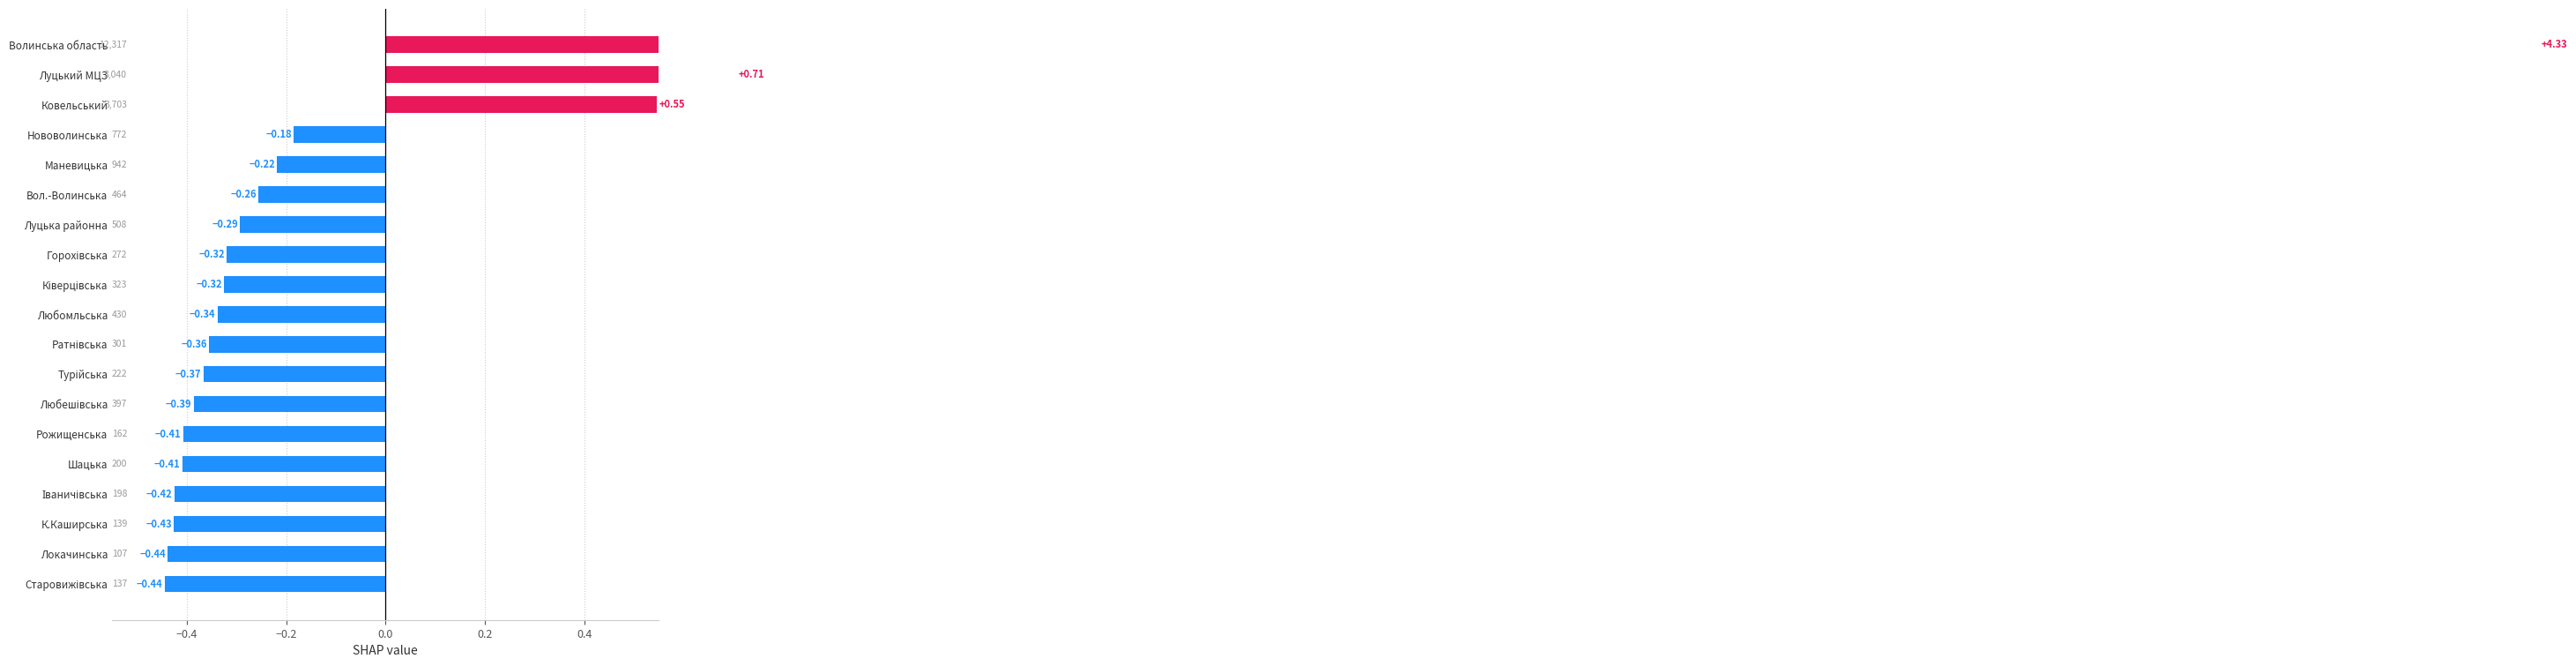

Count the number of data series in this chart.

1